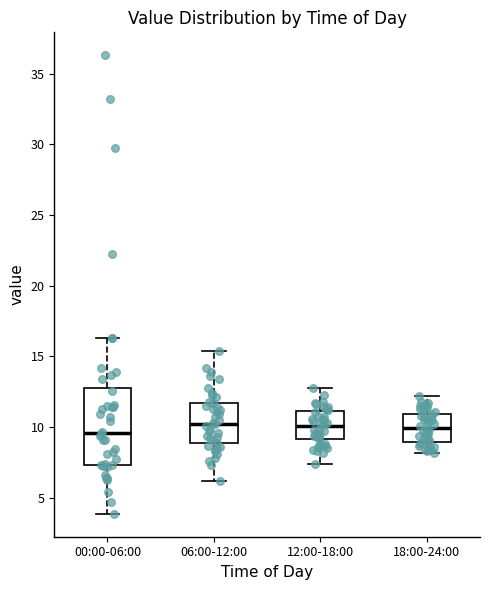

Reading left to right, transcribe this box plot: for each box, give where its median line is, the range the box spans, and where its two whiskers end, as read against the y-axis. The values are not printed on the chart, so give them approximately, as read against the axis.

00:00-06:00: median 9.5, box 7.5 to 13.0, whiskers 4.0 to 16.5
06:00-12:00: median 10.5, box 9.0 to 11.5, whiskers 6.0 to 15.5
12:00-18:00: median 10.0, box 9.0 to 11.0, whiskers 7.5 to 13.0
18:00-24:00: median 10.0, box 9.0 to 11.0, whiskers 8.0 to 12.0